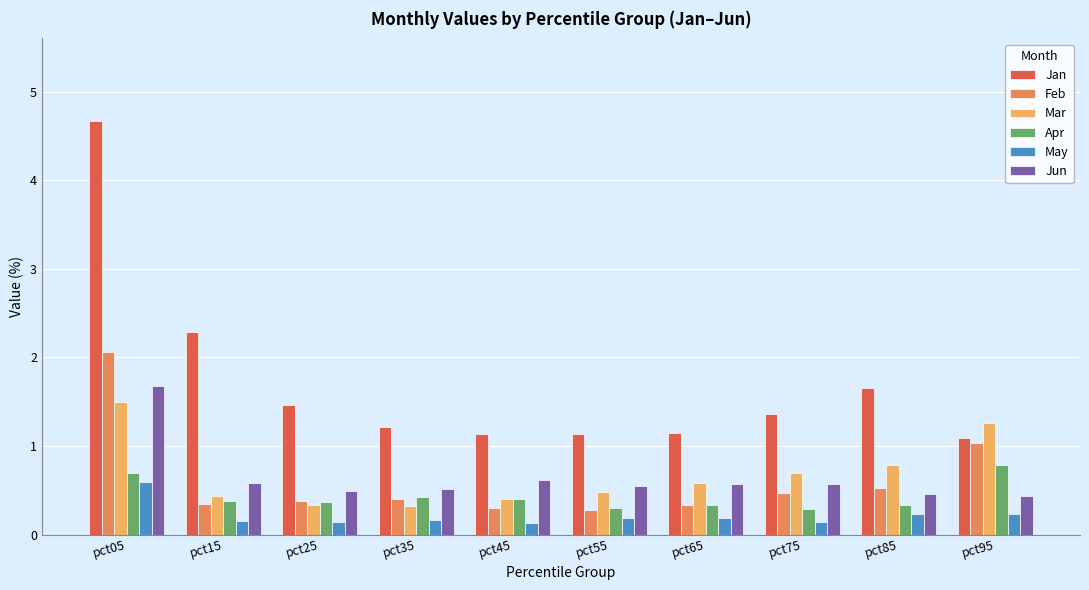

List the series in order of their peak value, lowest first.

May, Apr, Mar, Jun, Feb, Jan